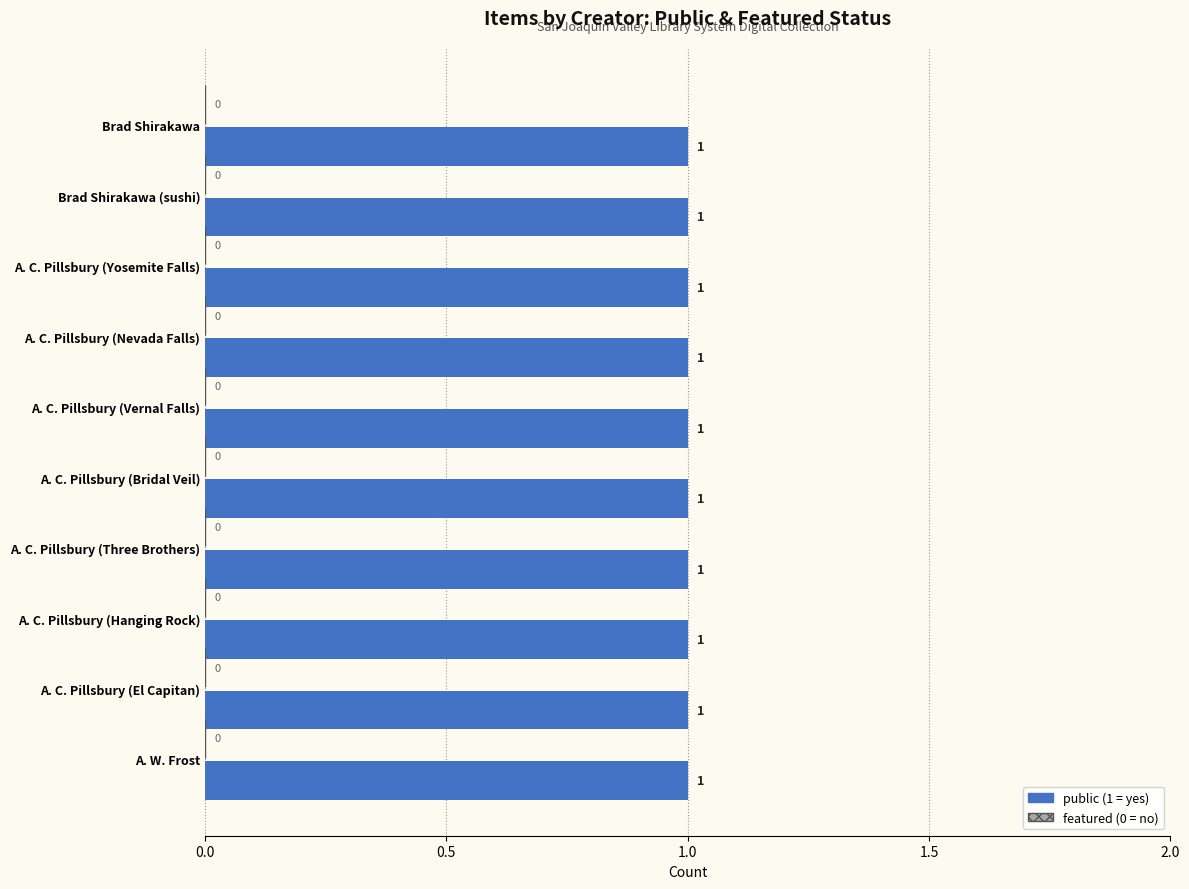

Is it true that featured equals 0 at A. W. Frost?

True